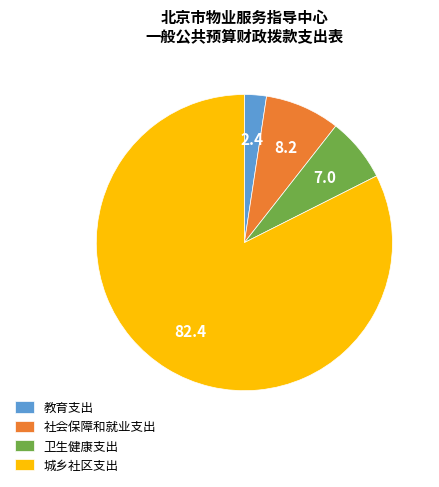

Do 卫生健康支出 and 城乡社区支出 together represent more than half of the pie?

Yes